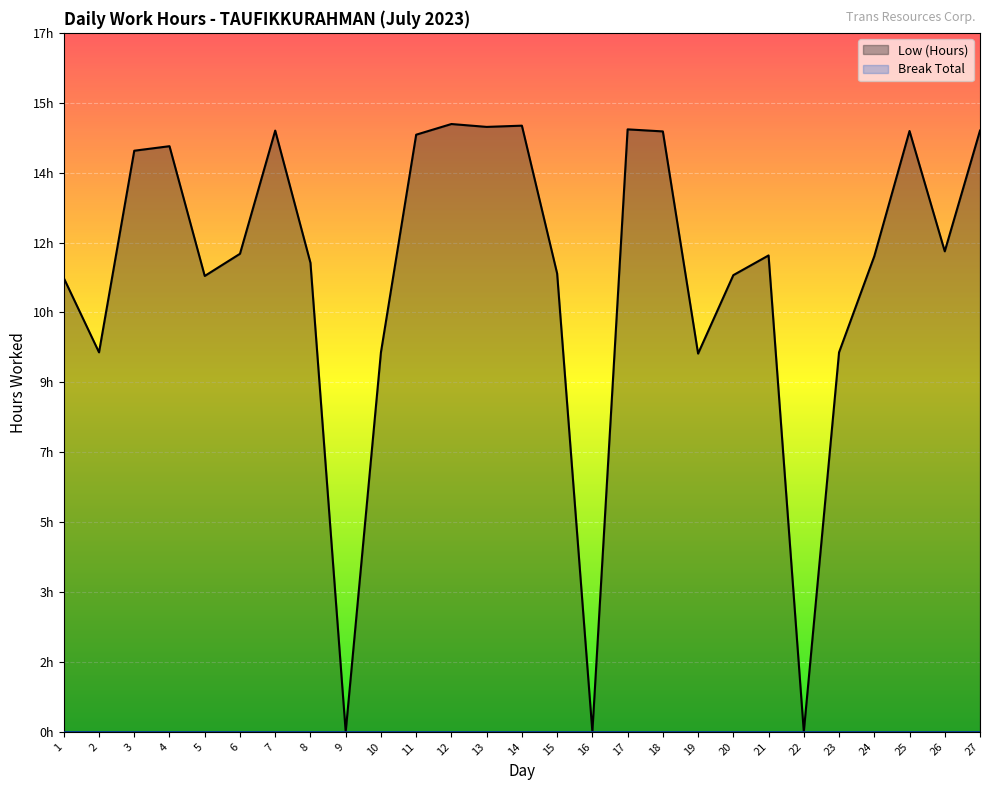

What is the value of the 27th point from the left?

14.6